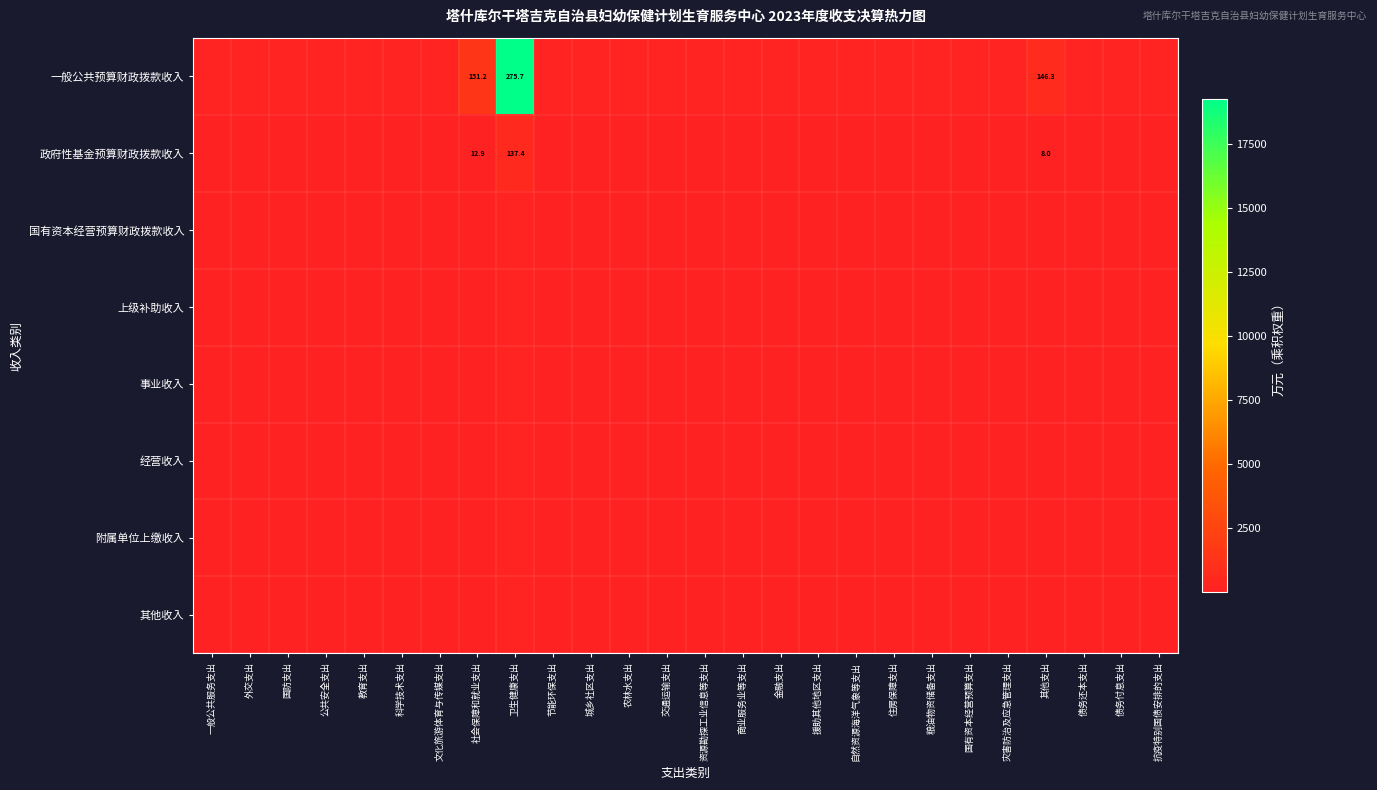

What is the sum of the 事业收入 values at 资源勘探工业信息等支出 and 金融支出?

2.0